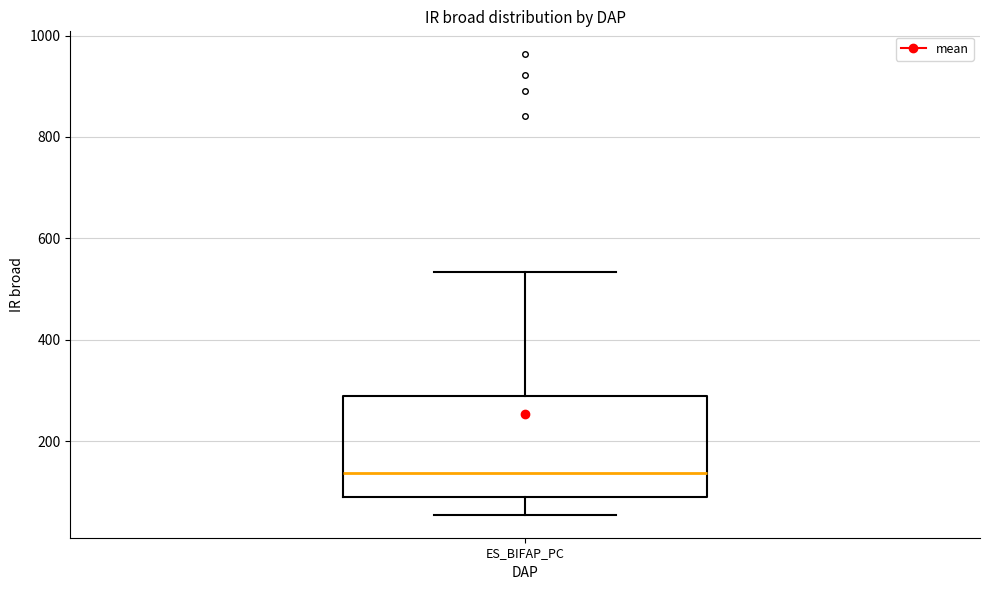

Where does the lower whisker of the box for ES_BIFAP_PC end on the y-axis? The values are not printed on the chart, so give them approximately, as read against the axis.

60